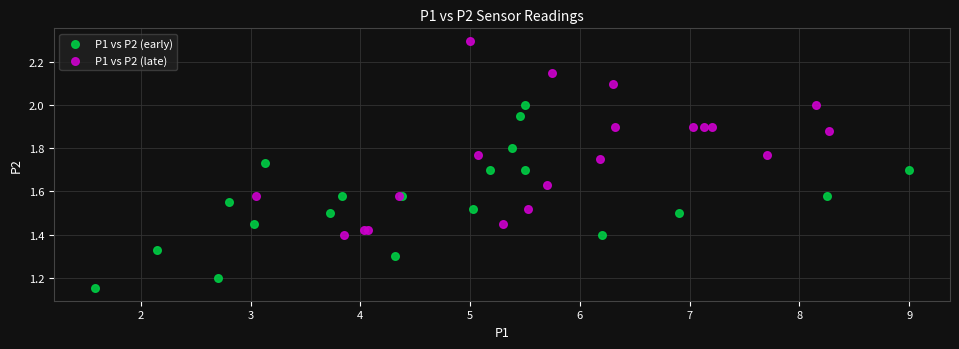

Which series reaches the maximum Y coordinate?

P1 vs P2 (late)